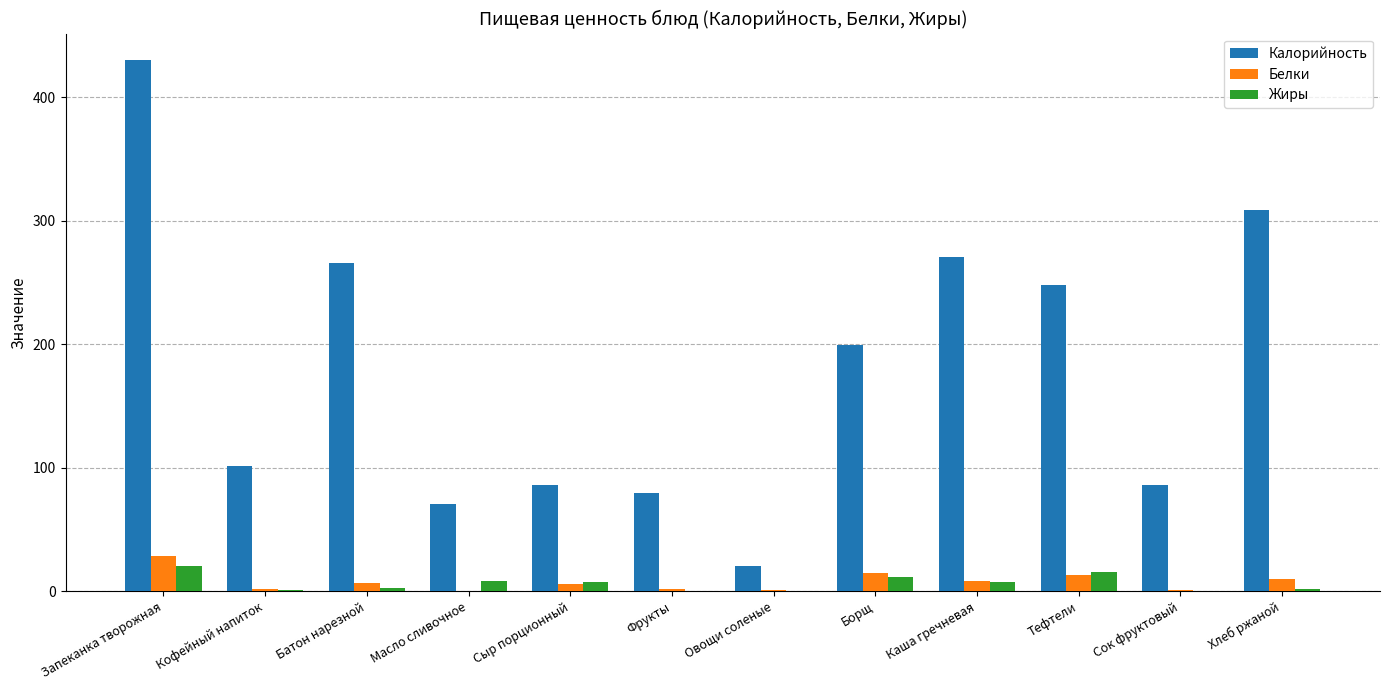

Which series has the largest range (max minus min)?

Калорийность